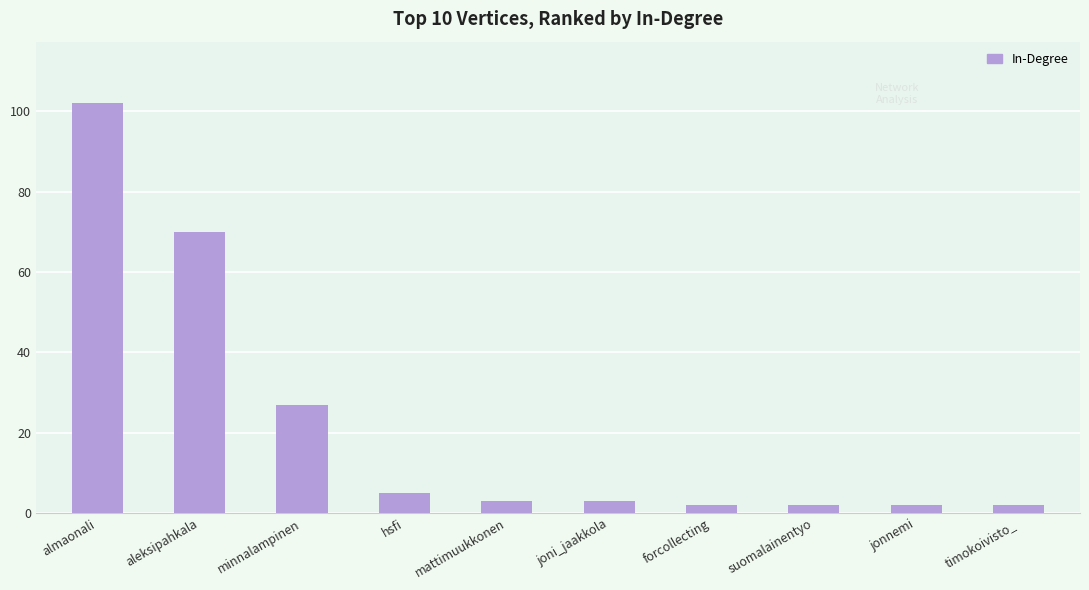

What is the value of the 4th bar from the left?

5